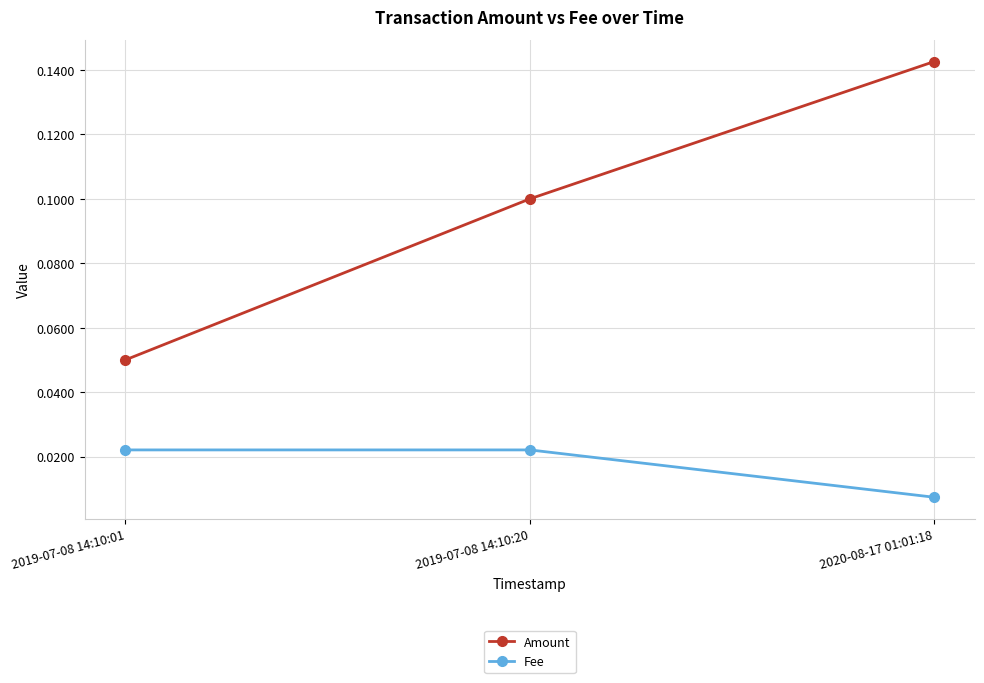

What is the label of the 3rd point from the left?

2020-08-17 01:01:18